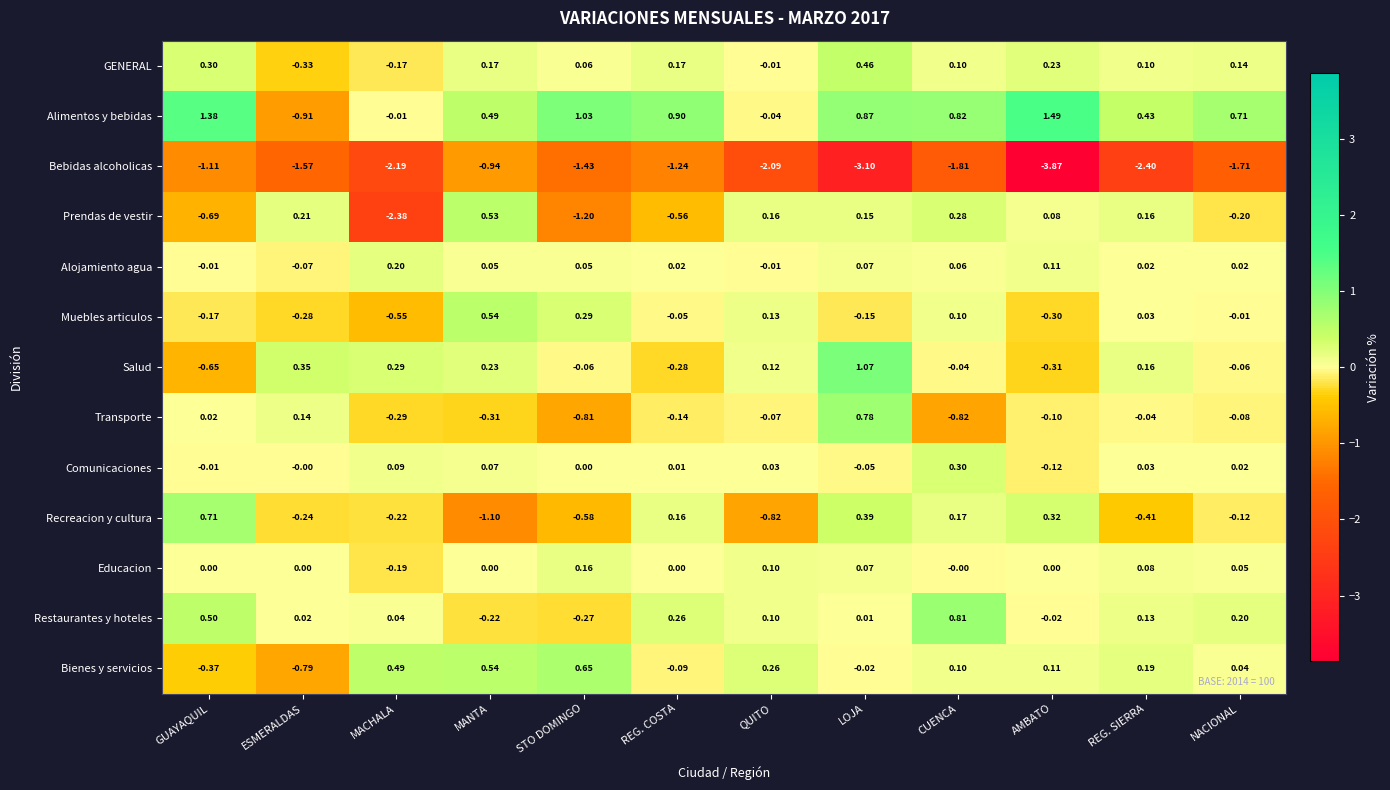

Which label corresponds to the smallest value in the chart?

AMBATO